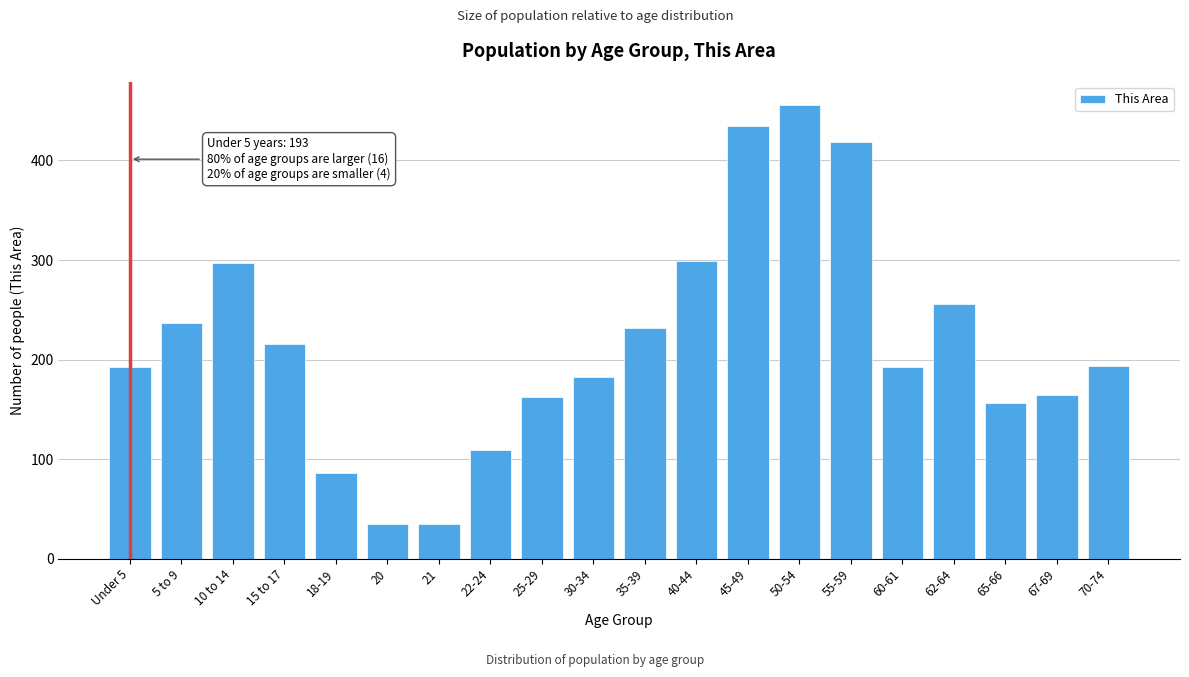

Approximately how many times larger is the value at 65-66 compared to 10 to 14?

0.5